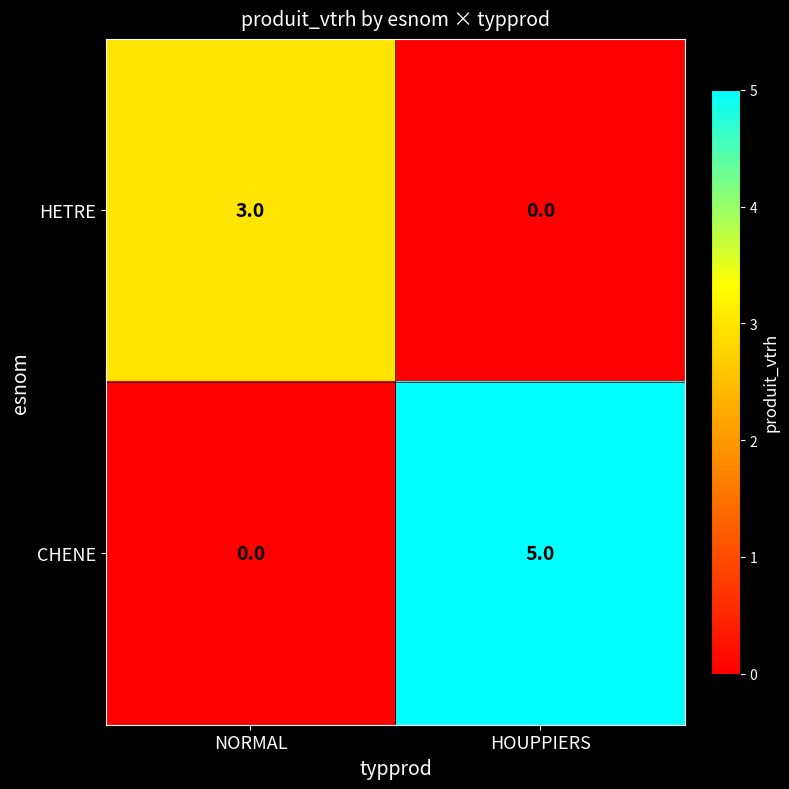

What is the difference between the maximum and minimum values in the HETRE series?

3